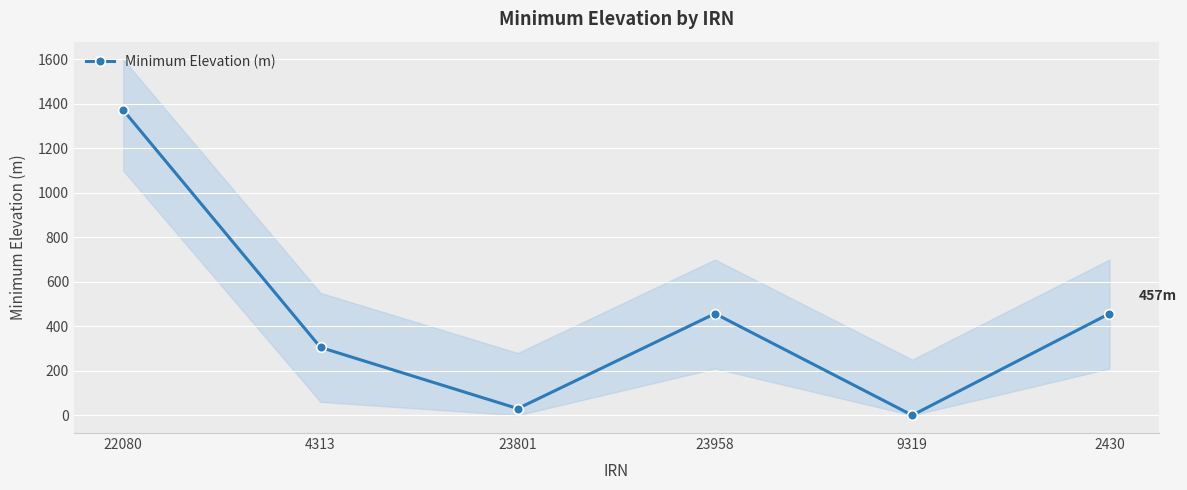

Which category has the highest value across all series?

22080